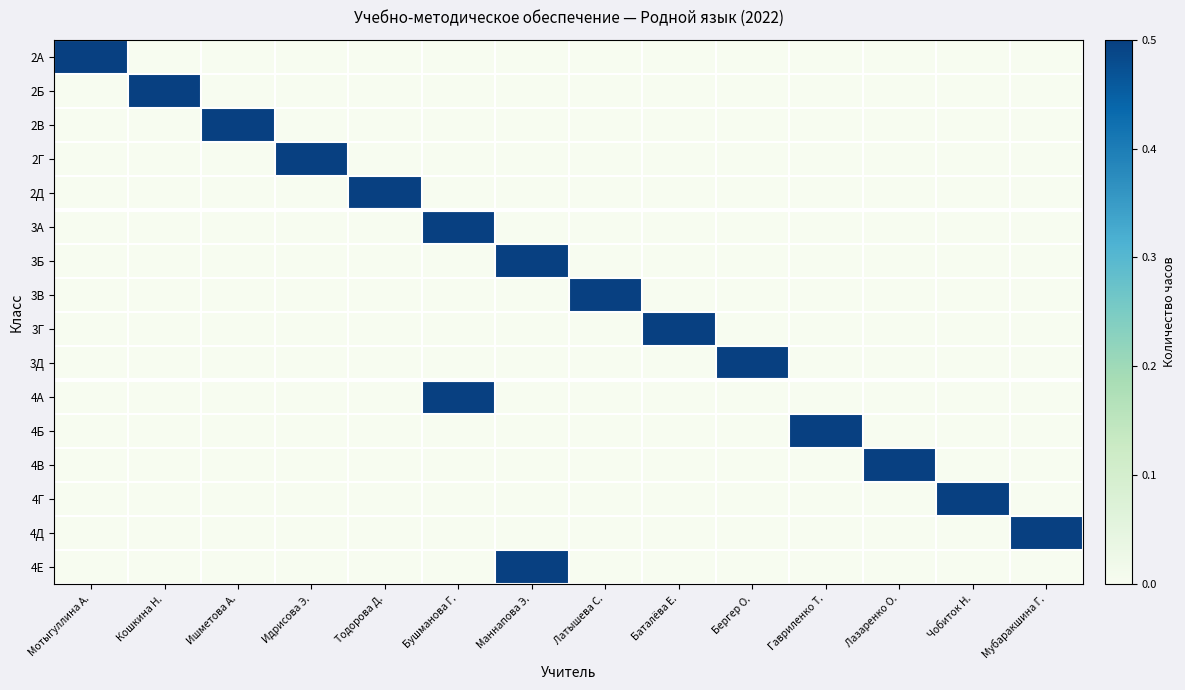

Which series has the largest total across all categories?

2А